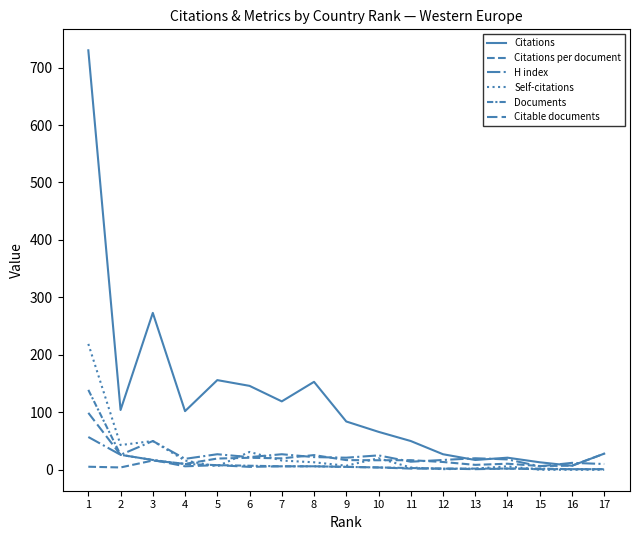

Which label corresponds to the smallest value in the chart?

15